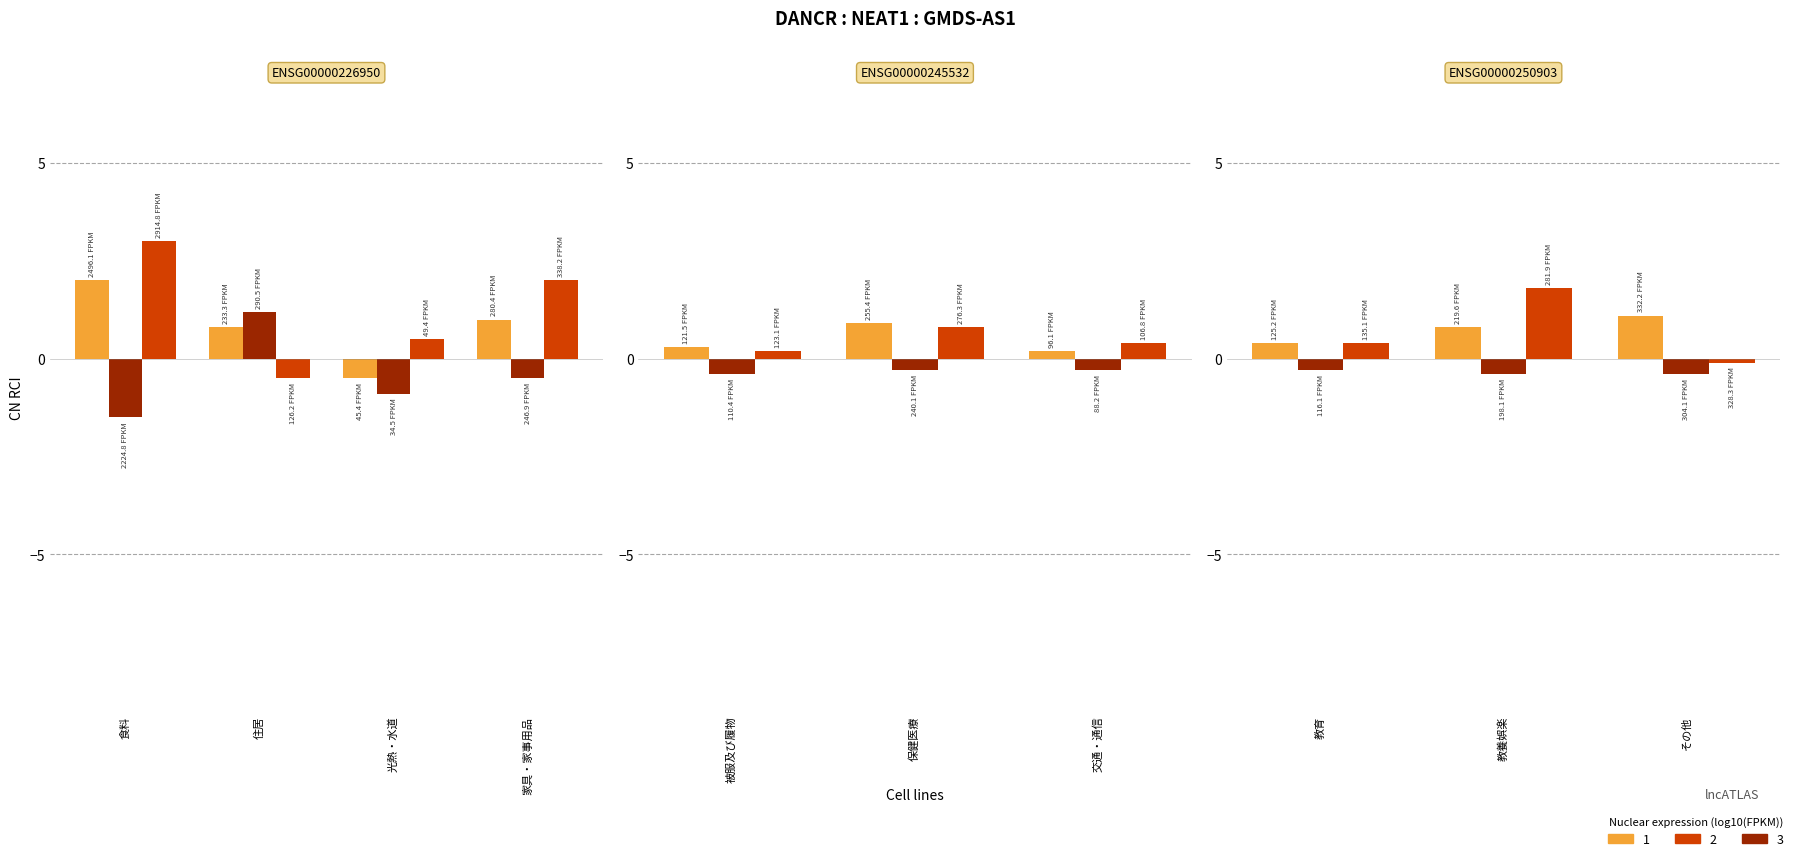

Are the bars grouped side by side (vs. stacked)?

Yes